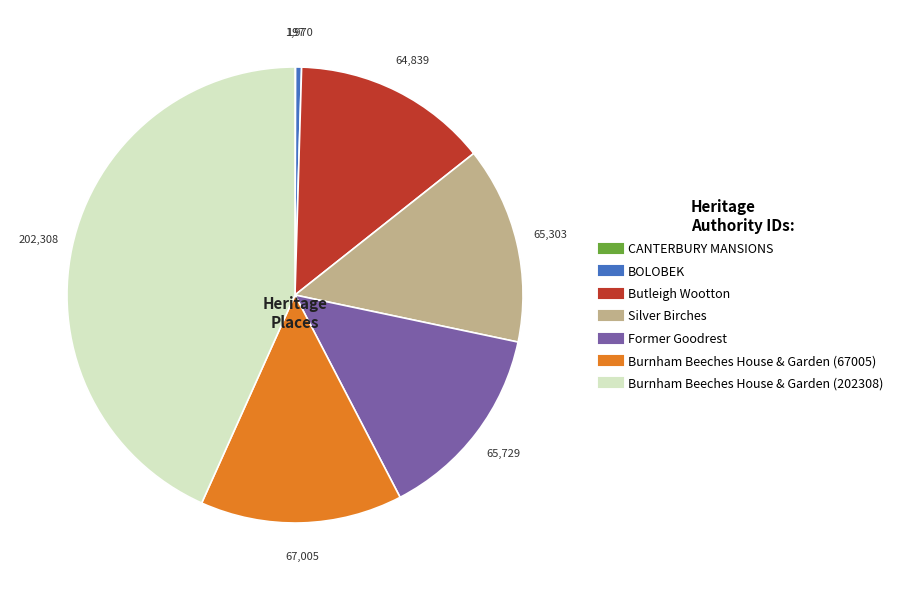

Is there any slice that represents more than half of the pie?

No